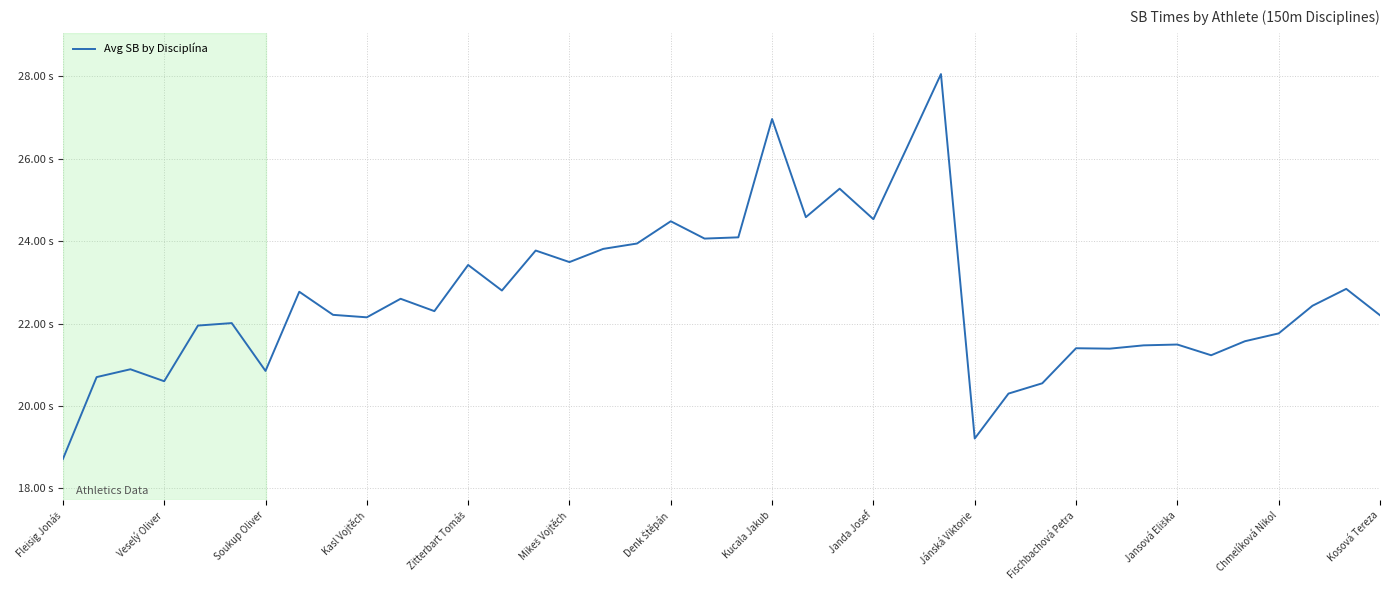

Where is the first local minimum?

Veselý Oliver